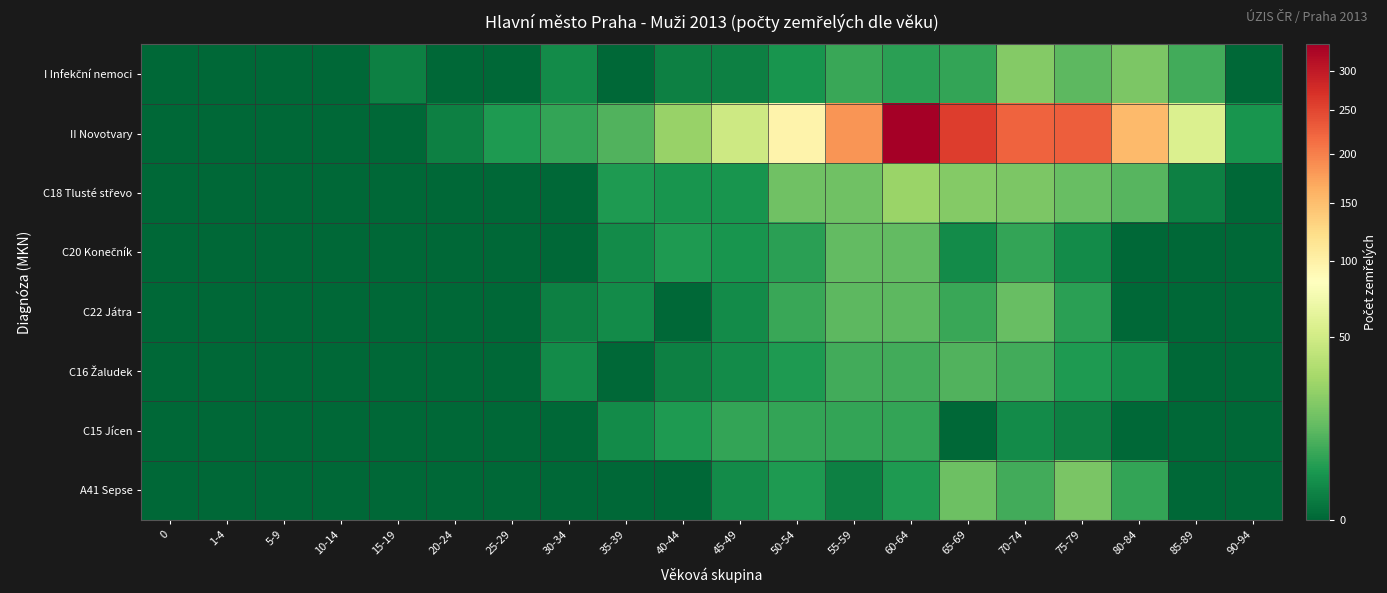

What is the total value across all series at 65-69?

321